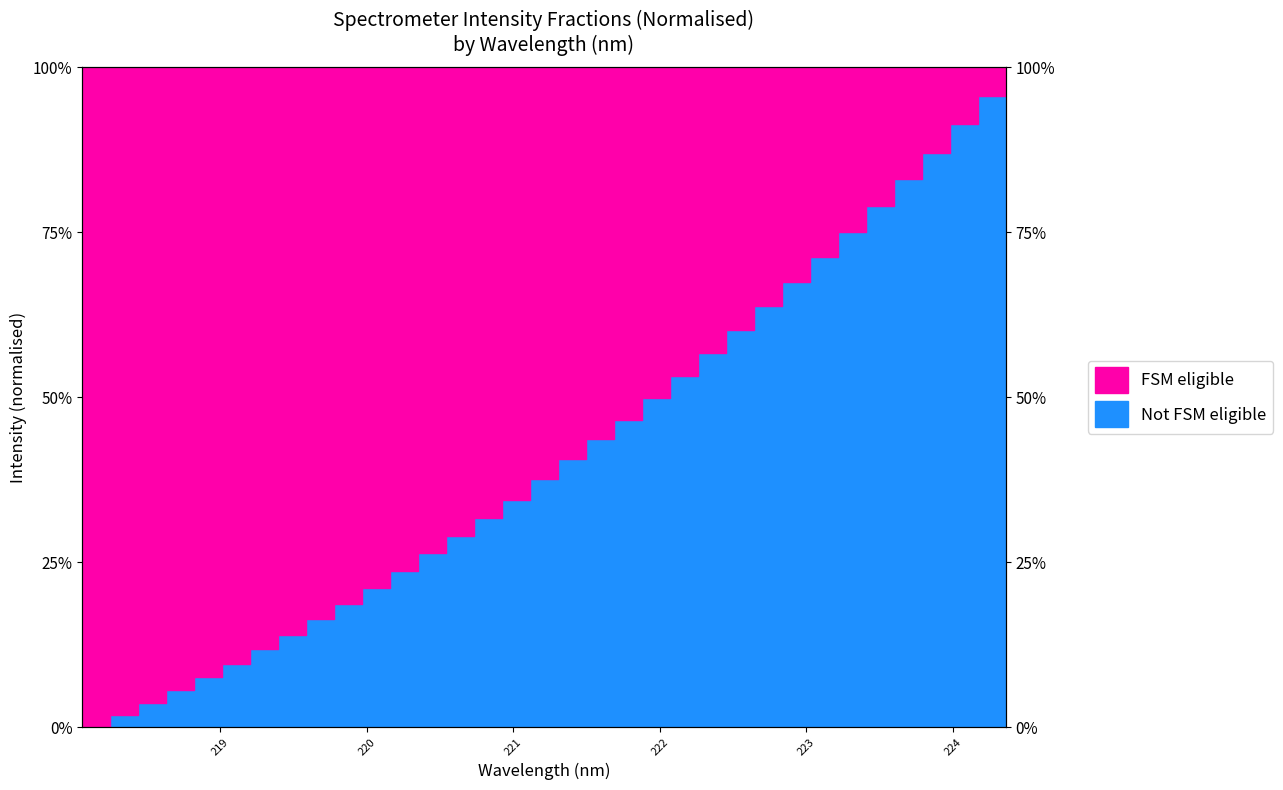

True or false: the data has more than 2 interior local peaks.

False